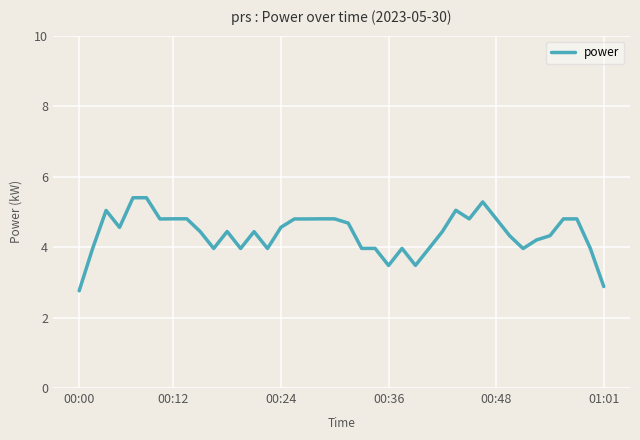

What is the greatest value displayed?

5.4